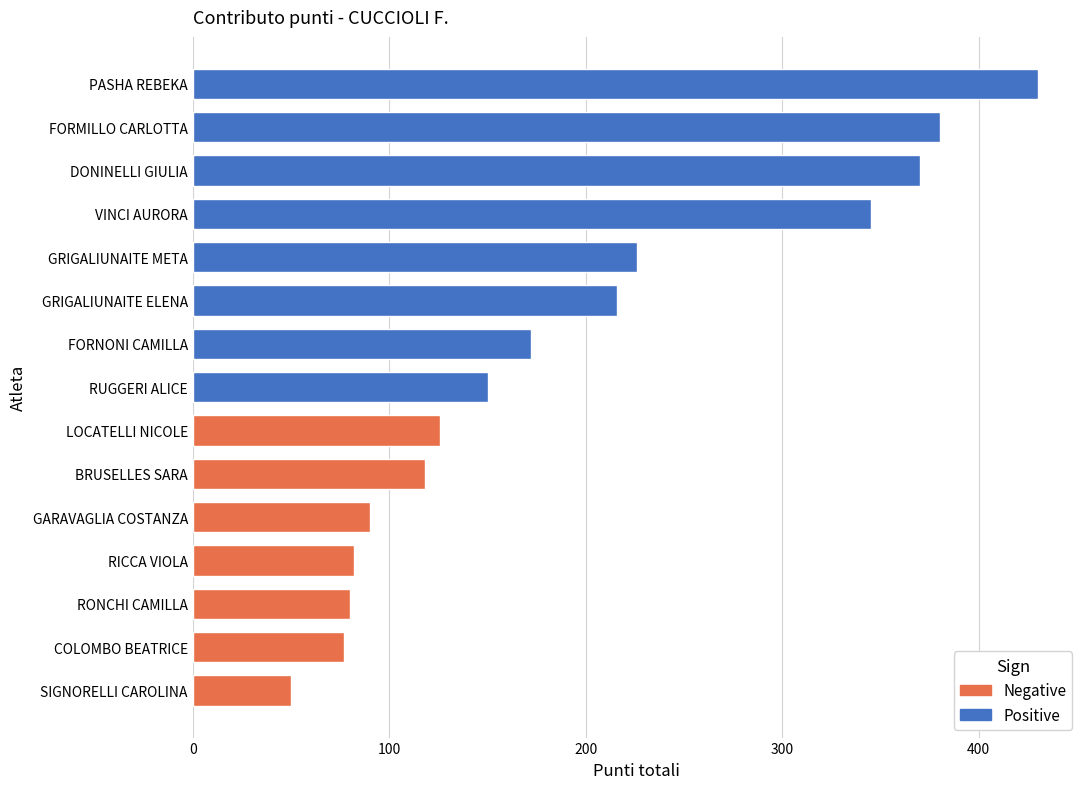

What is the maximum value shown in the chart?

430